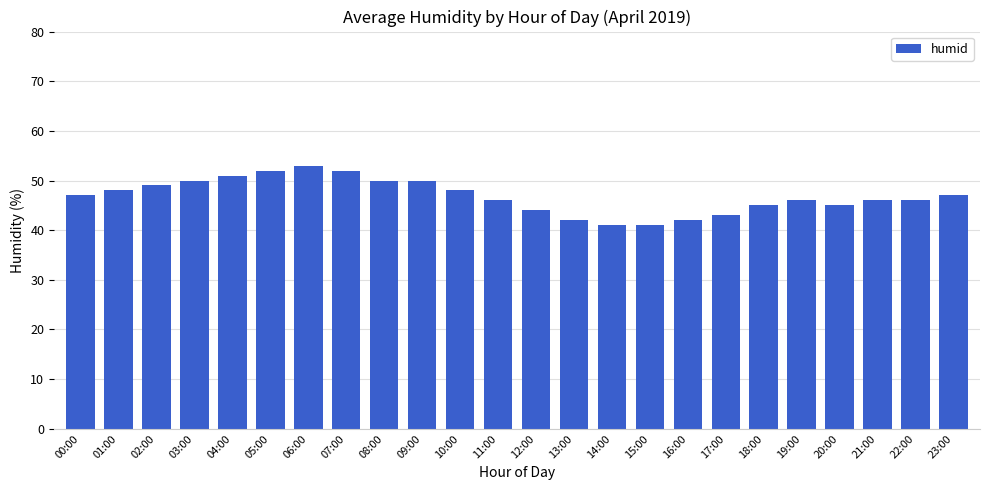

What position from the right is 09:00?

15